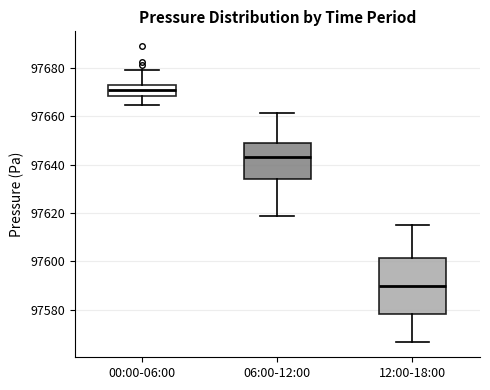

Where is the lower edge of the box for 12:00-18:00 on the y-axis? The values are not printed on the chart, so give them approximately, as read against the axis.

97578